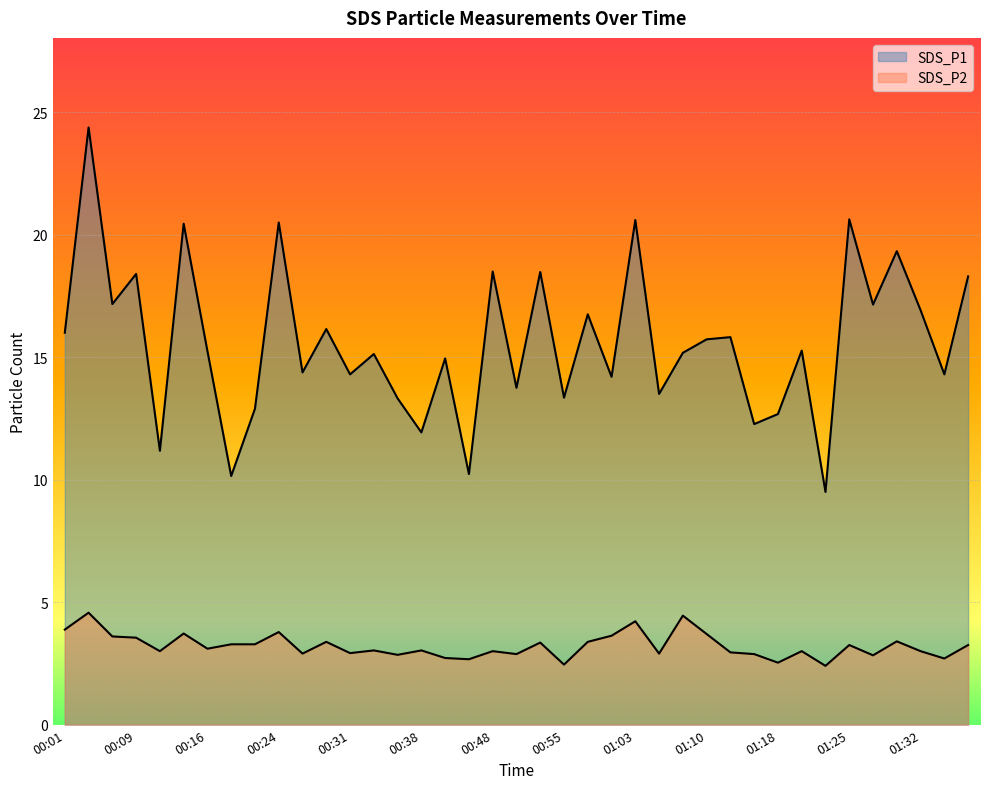

What is the value of the SDS_P2 point at the 28th from the left?

3.7